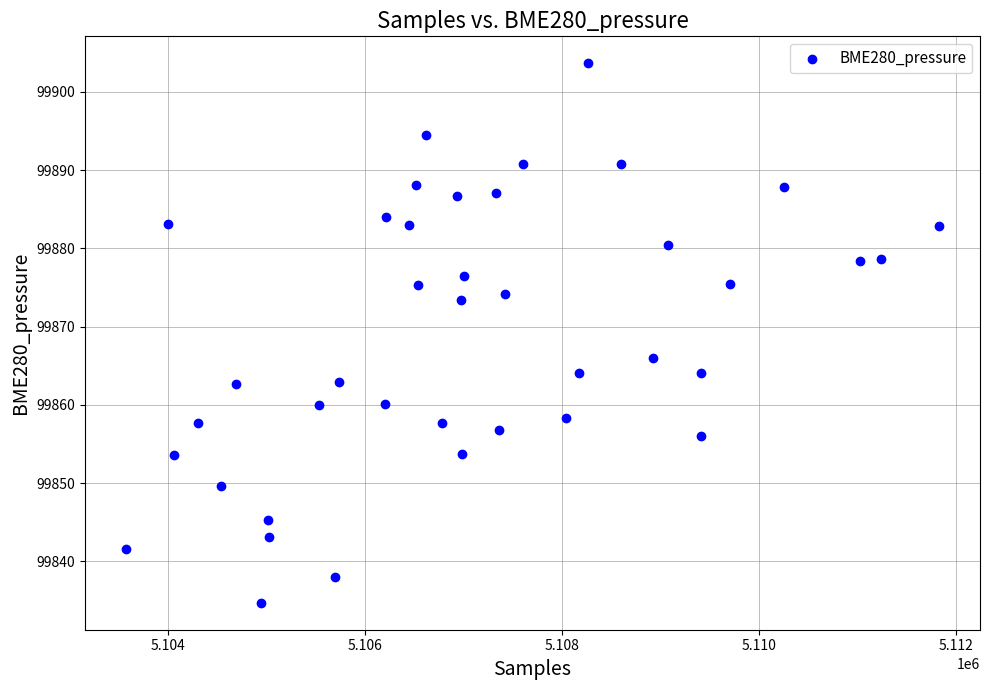

What is the range of X values (max minus min)?

8262.0